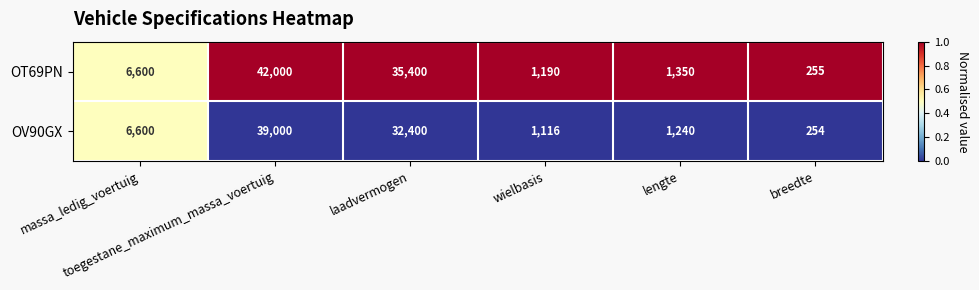

What is the lowest value of the OT69PN series?

255